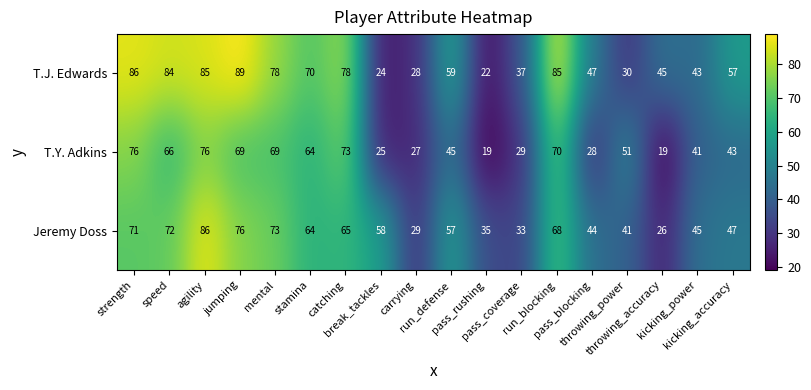

Which series has the largest range (max minus min)?

T.J. Edwards